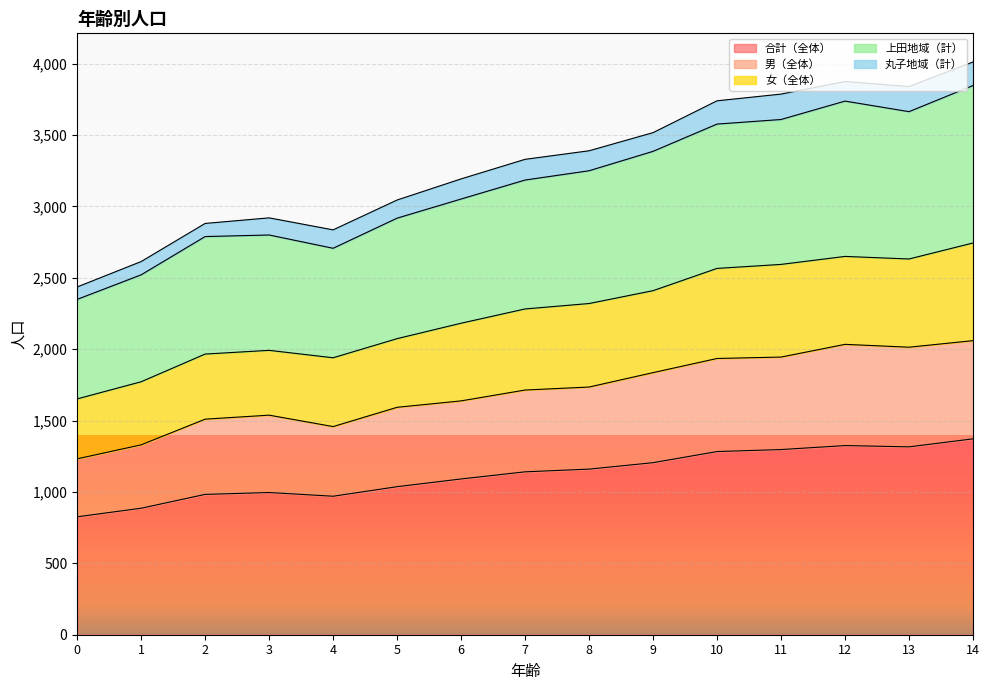

What is the total value across all series at 14?

4012